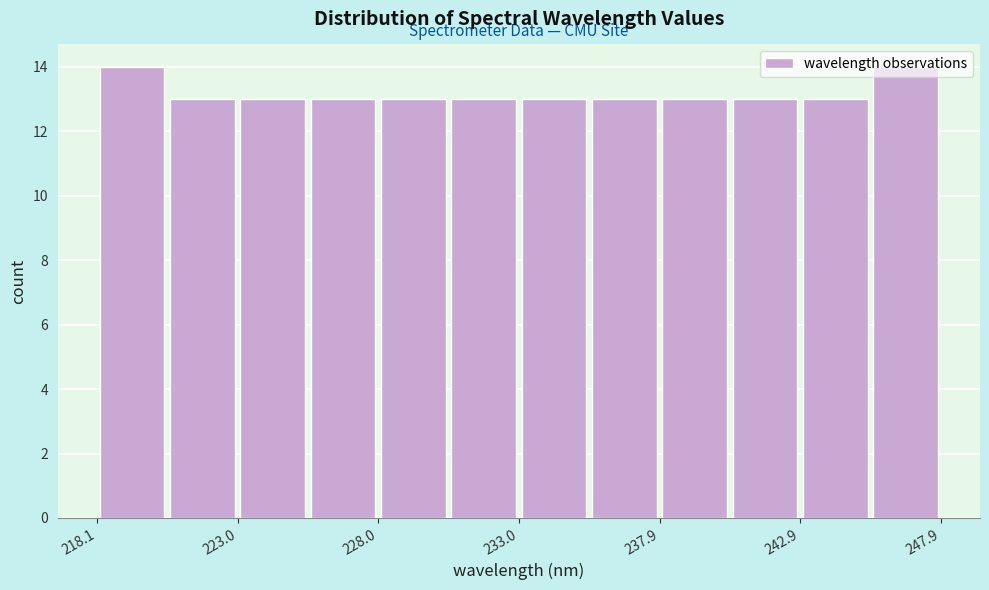

Reading left to right, list every bar in this chart as the range it spans on the x-axis followed by its height. Neither the bar edges nor the heights are printed on the chart, so give them approximately, as read against the axes.

218.0 to 220.5: 14
220.5 to 223.0: 13
223.0 to 225.5: 13
225.5 to 228.0: 13
228.0 to 230.5: 13
230.5 to 233.0: 13
233.0 to 235.5: 13
235.5 to 238.0: 13
238.0 to 240.5: 13
240.5 to 243.0: 13
243.0 to 245.5: 13
245.5 to 248.0: 14